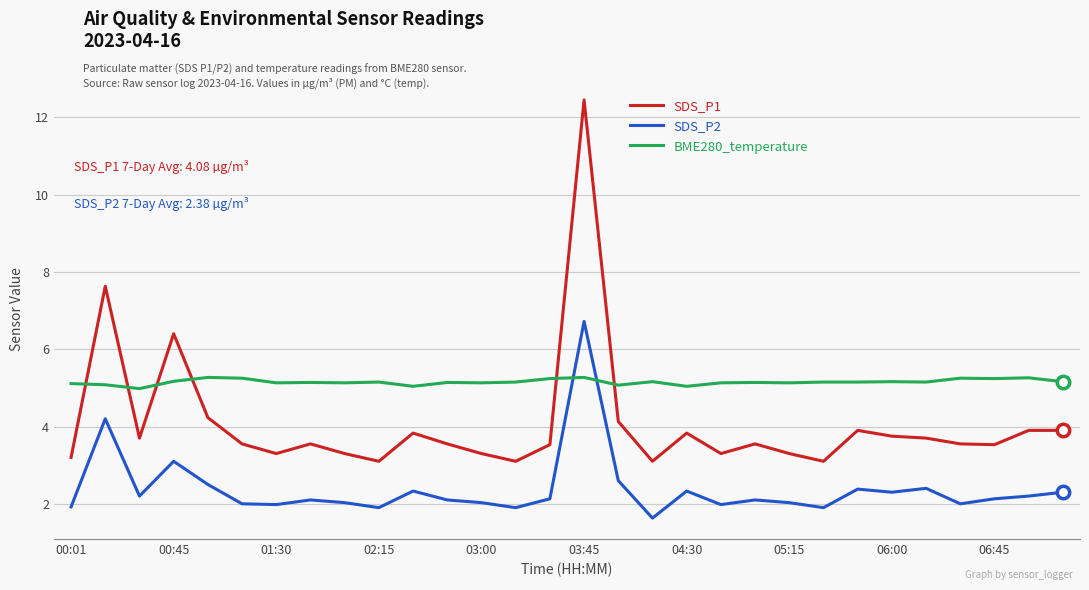

What are all the series names shown in the legend?

SDS_P1, SDS_P2, BME280_temperature